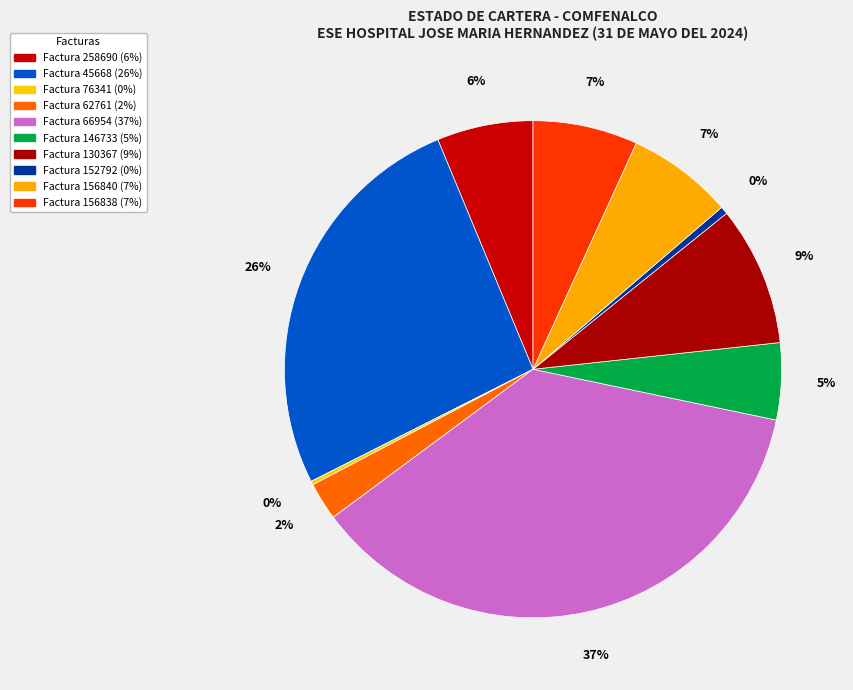

To the nearest percent, what is the average slice percentage?

10%